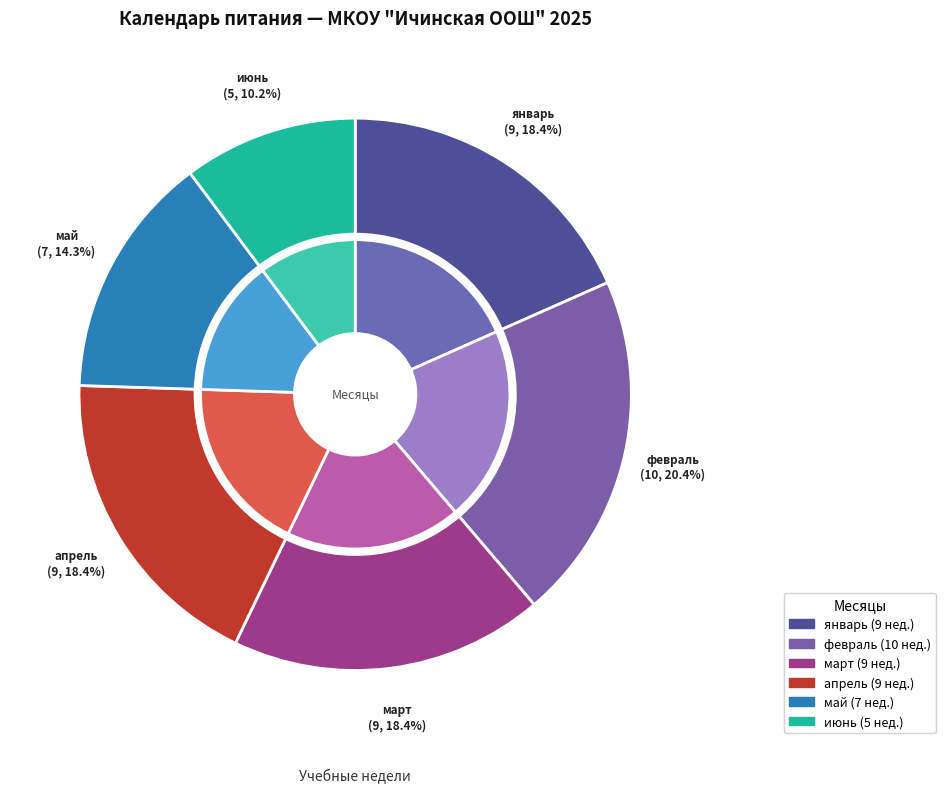

True or false: январь accounts for 18% of the total.

True